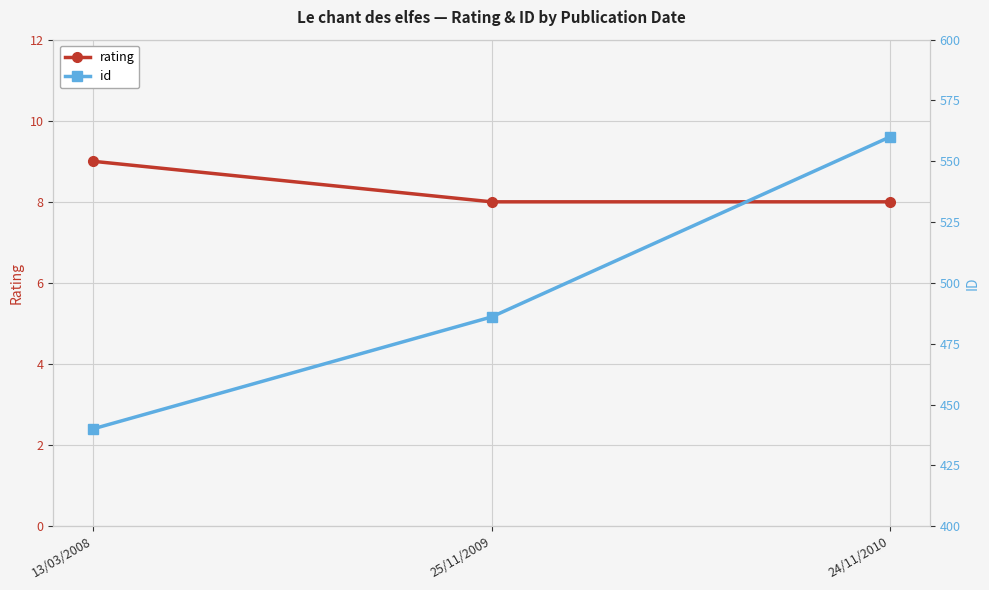

What is the average value of the rating series?

8